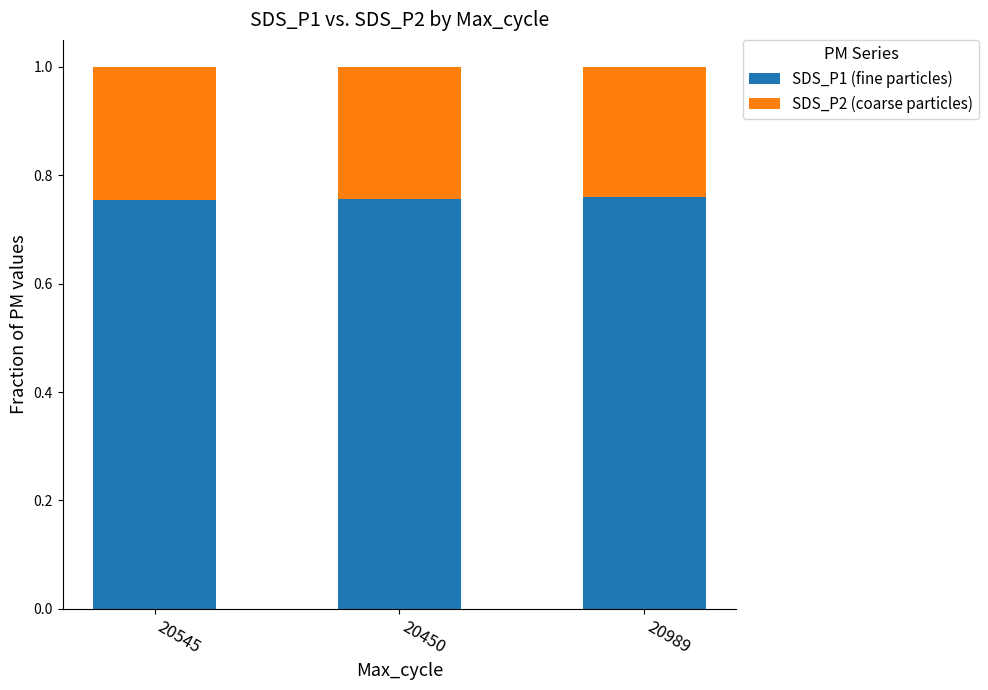

How many SDS_P1 (fine particles) values are between 0 and 1?

3